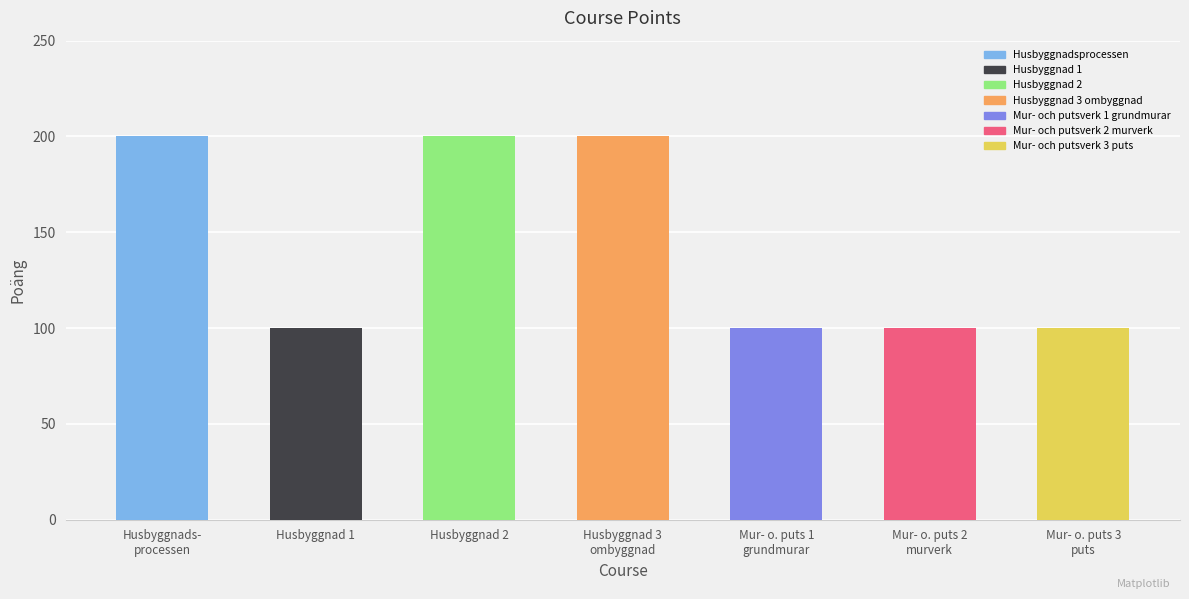

What is the smallest value displayed?

100